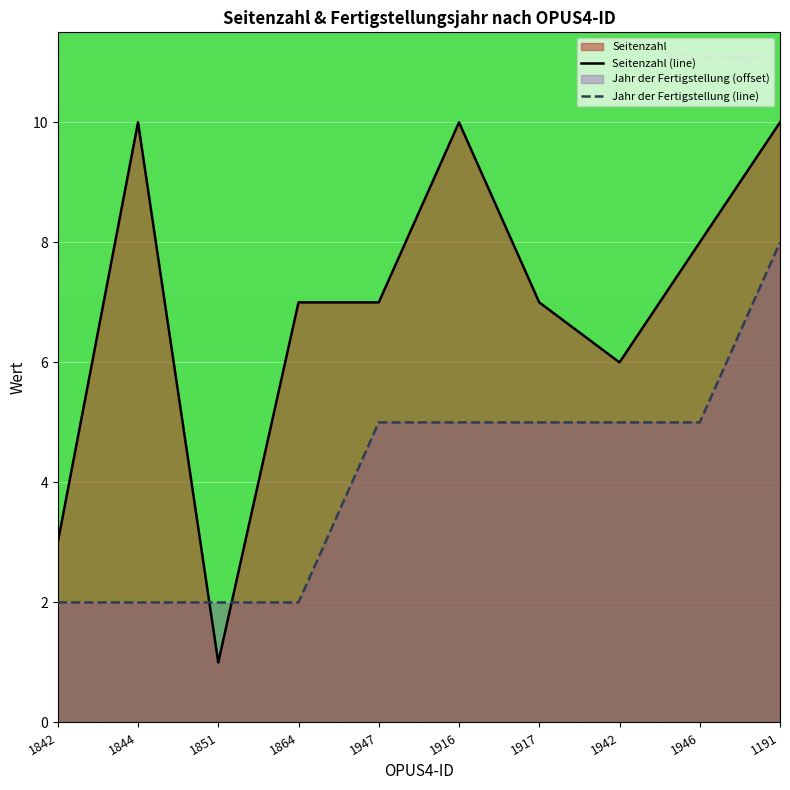

The value of Seitenzahl (line) at 1947 is 7. True or false?

True